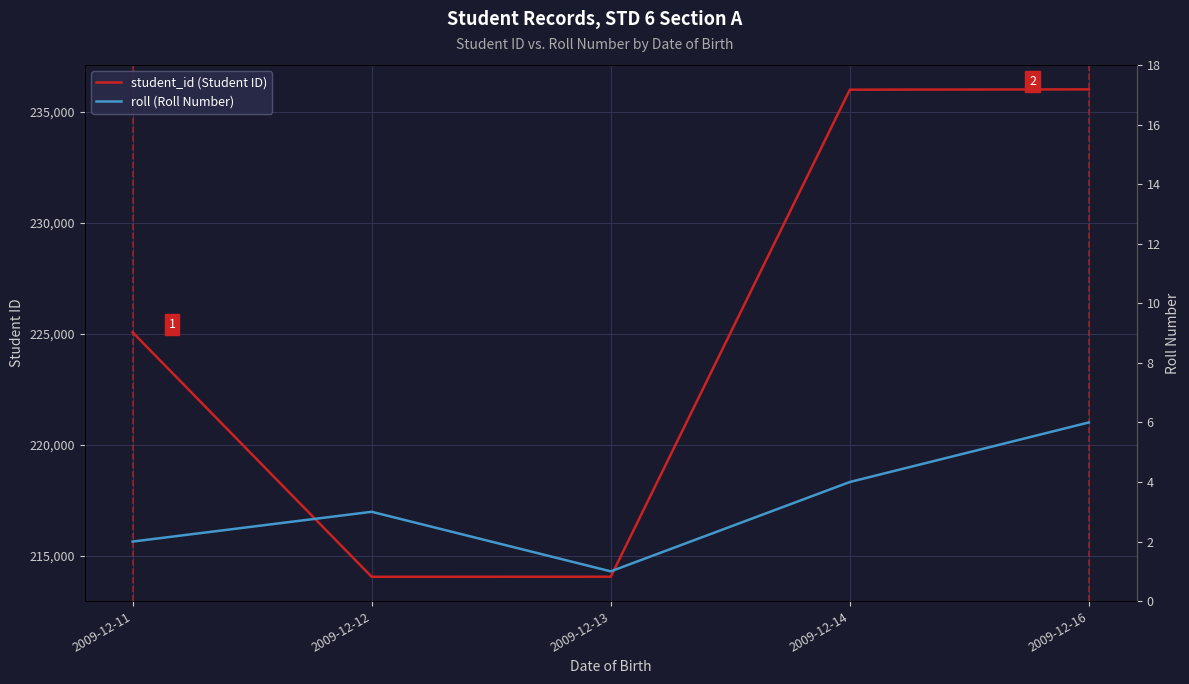

Which series changed the most between 2009-12-12 and 2009-12-14?

student_id (Student ID)